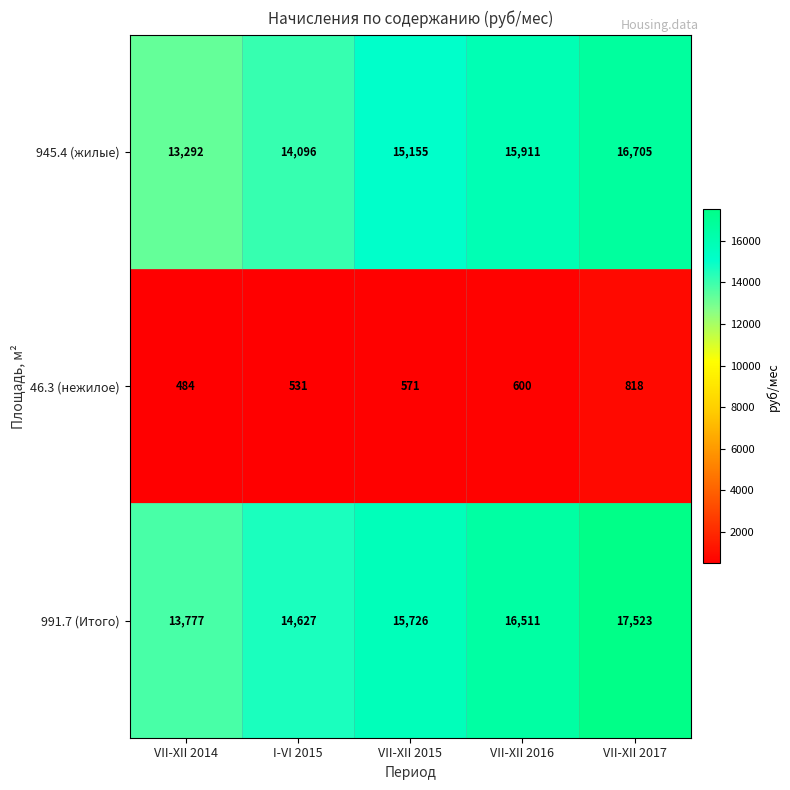

What is the total value across all series at VII-XII 2017?

35046